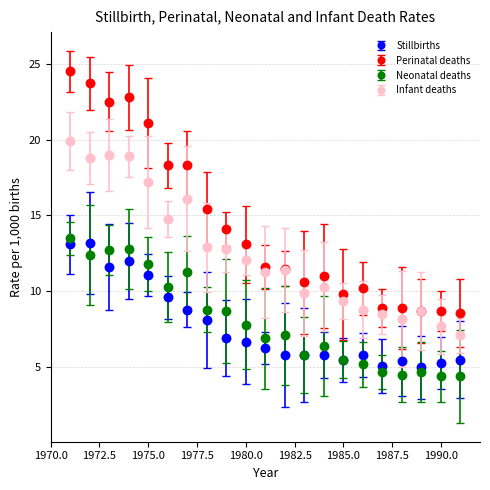

Which series has the largest total across all categories?

Perinatal deaths